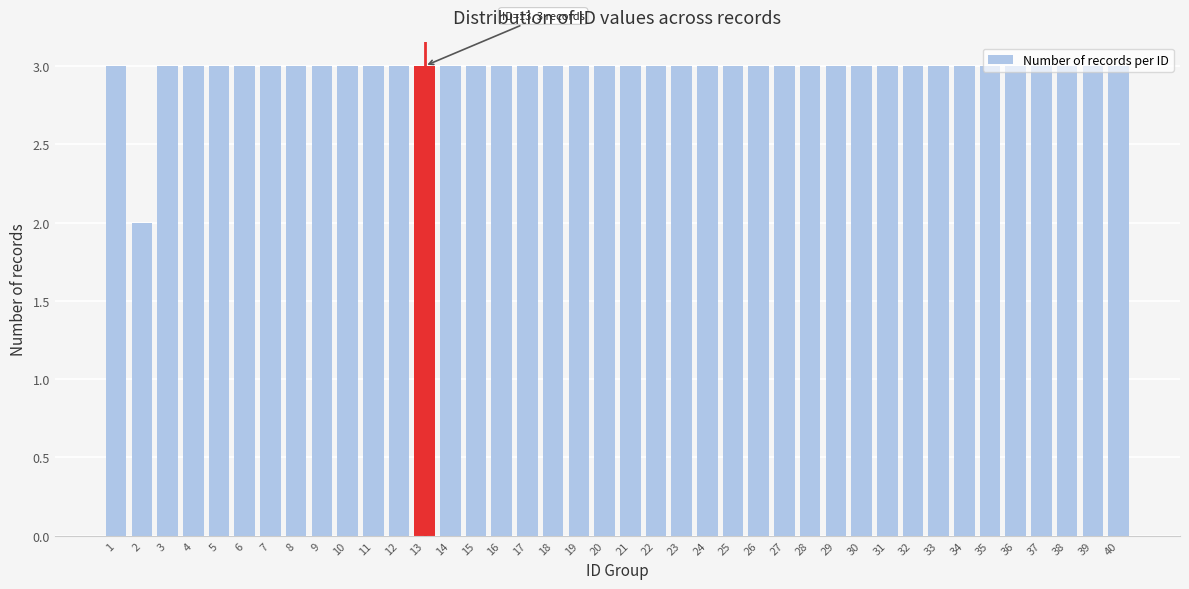

What value does the data have at 8?

3